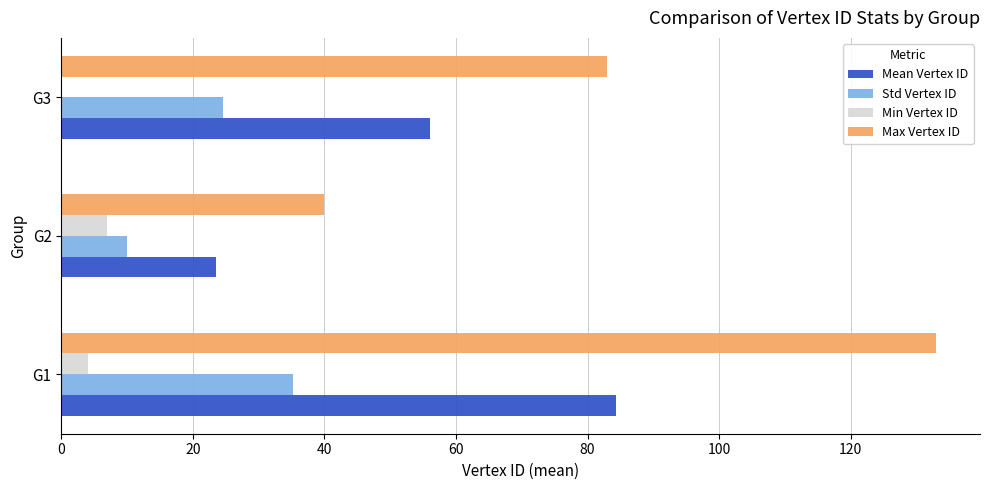

The value of Std Vertex ID at G2 is 10.0. True or false?

True